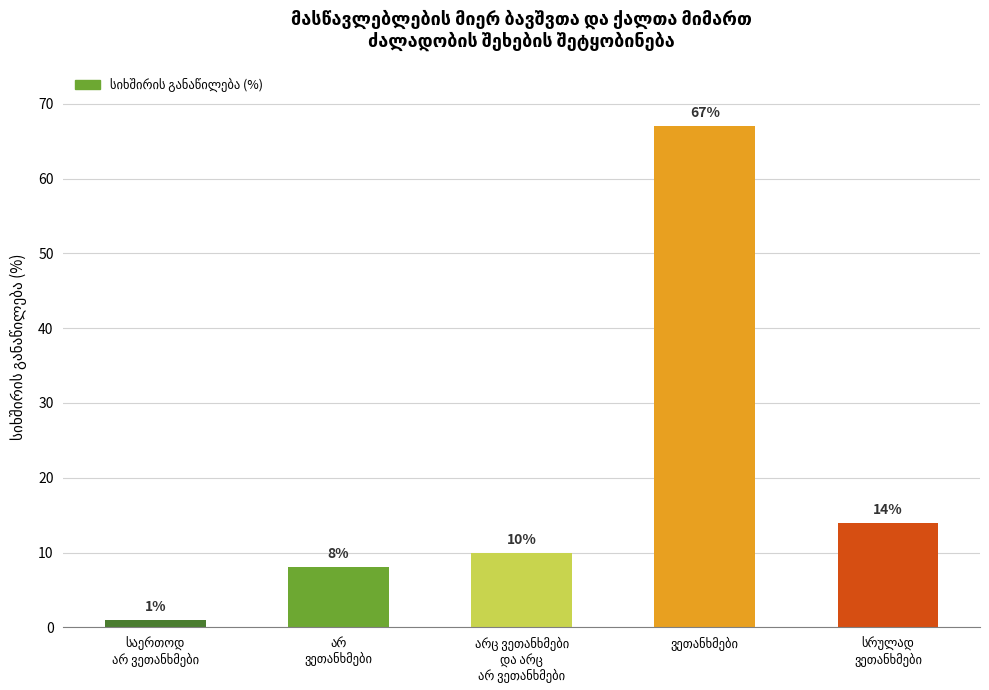

What is the greatest value displayed?

67